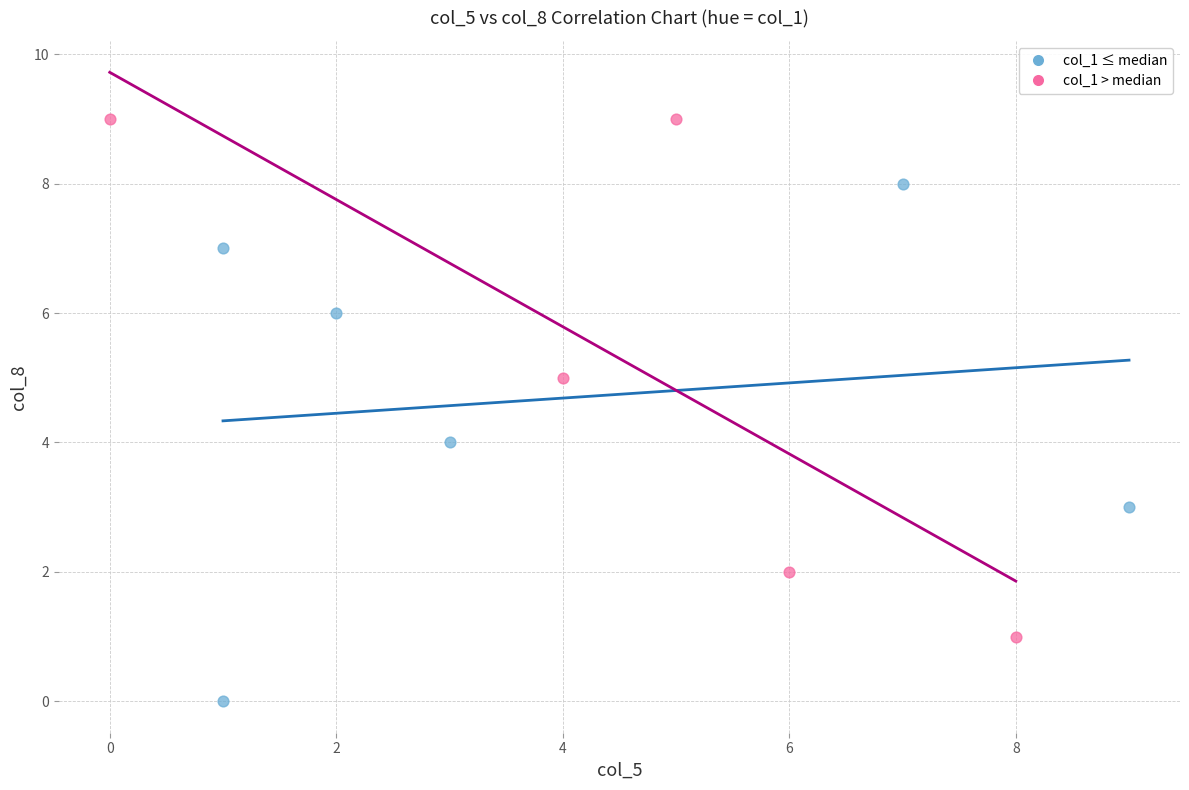

Which series contains the lowest Y value?

col_1 ≤ median